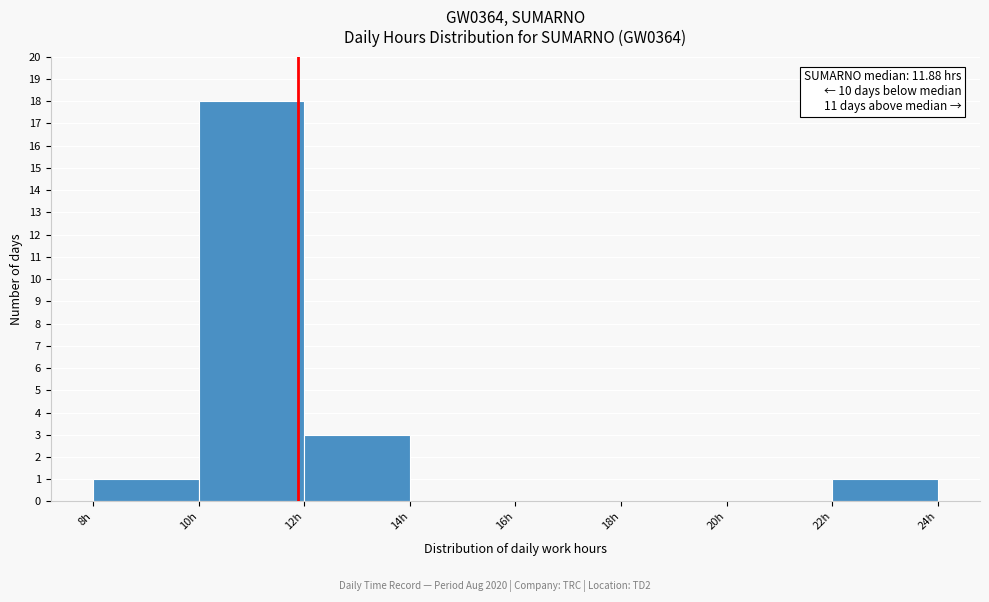

Over which range of the x-axis is the bar tallest?

10 to 12